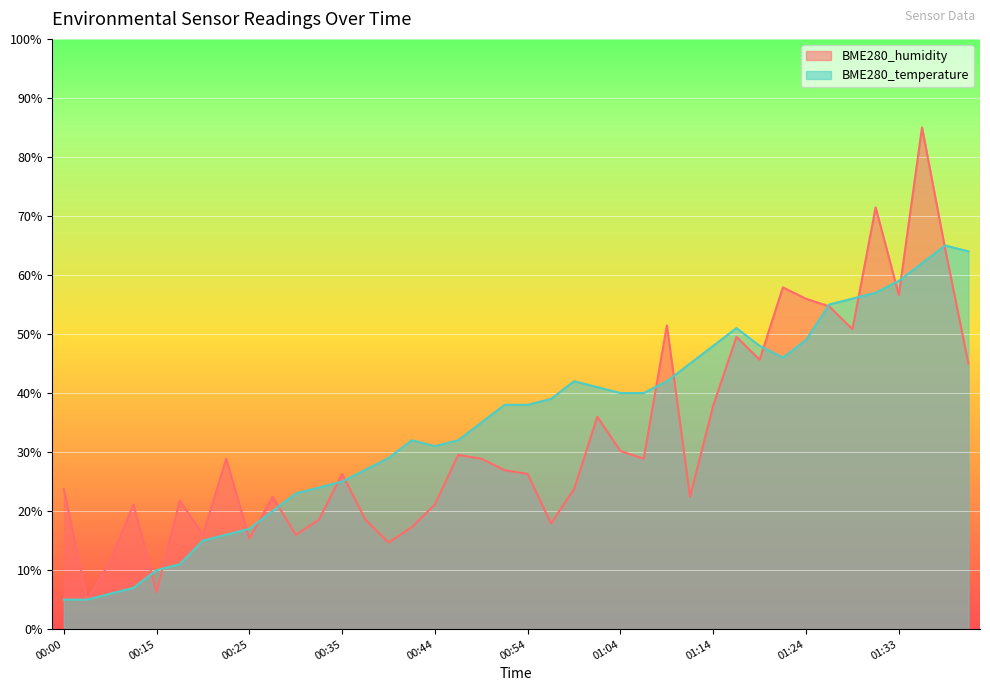

Does the chart display data point markers on the line(s)?

No